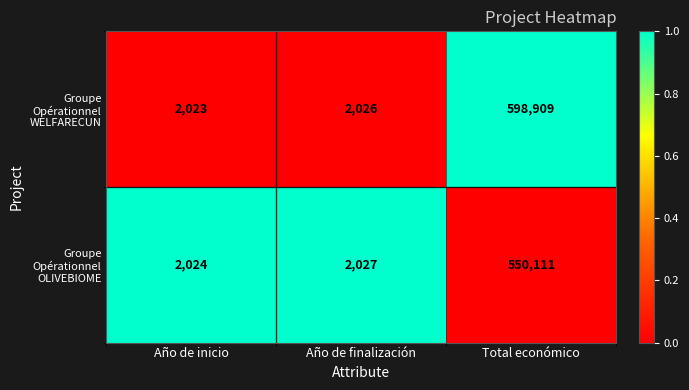

Which series has the largest range (max minus min)?

Groupe Opérationnel WELFARECUN